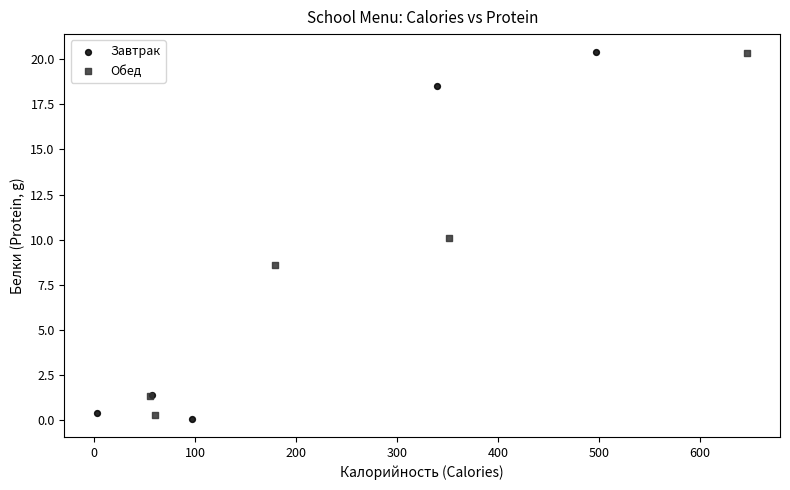

Which series has the largest Y range (max minus min)?

Завтрак